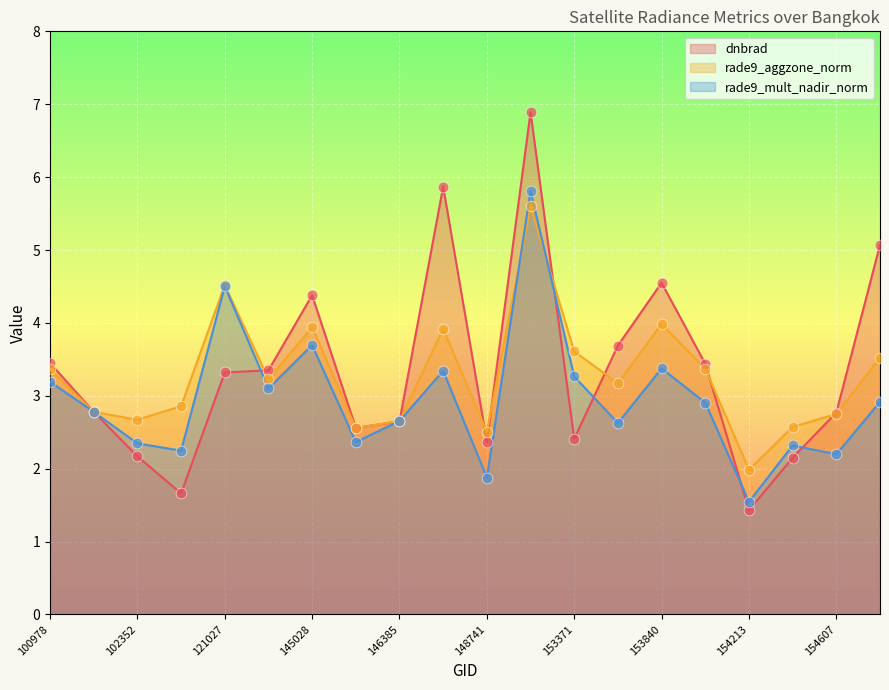

Which series has the largest total across all categories?

dnbrad